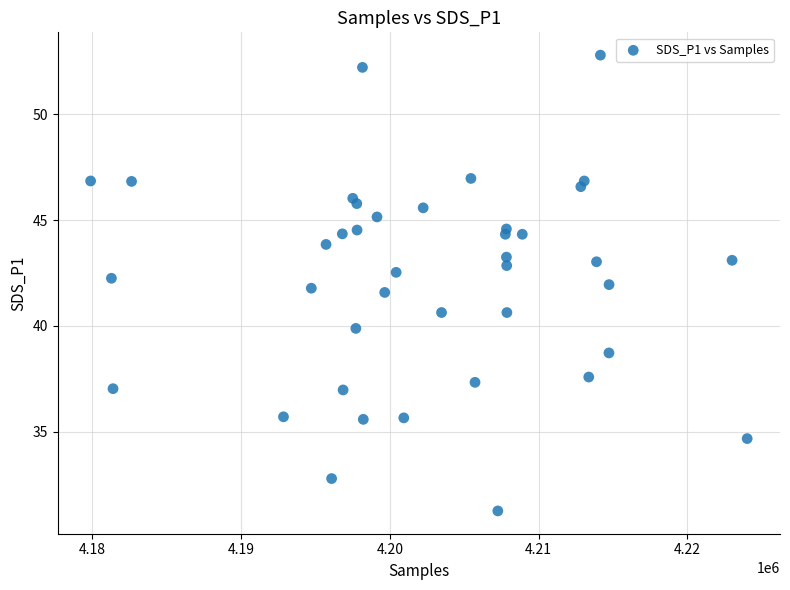

What is the range of X values (max minus min)?

44142.0